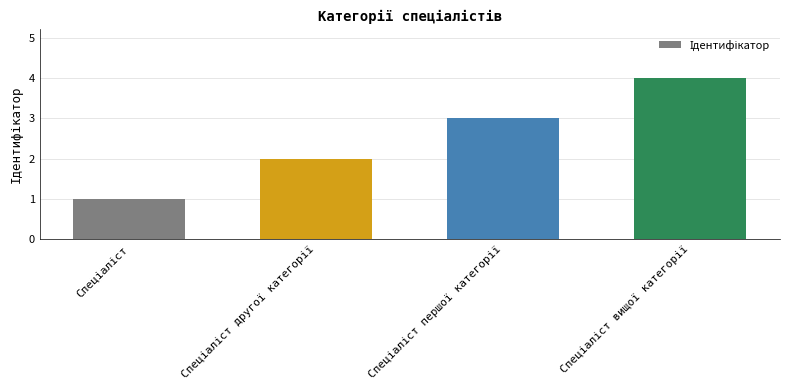

What is the sum of all values?

10